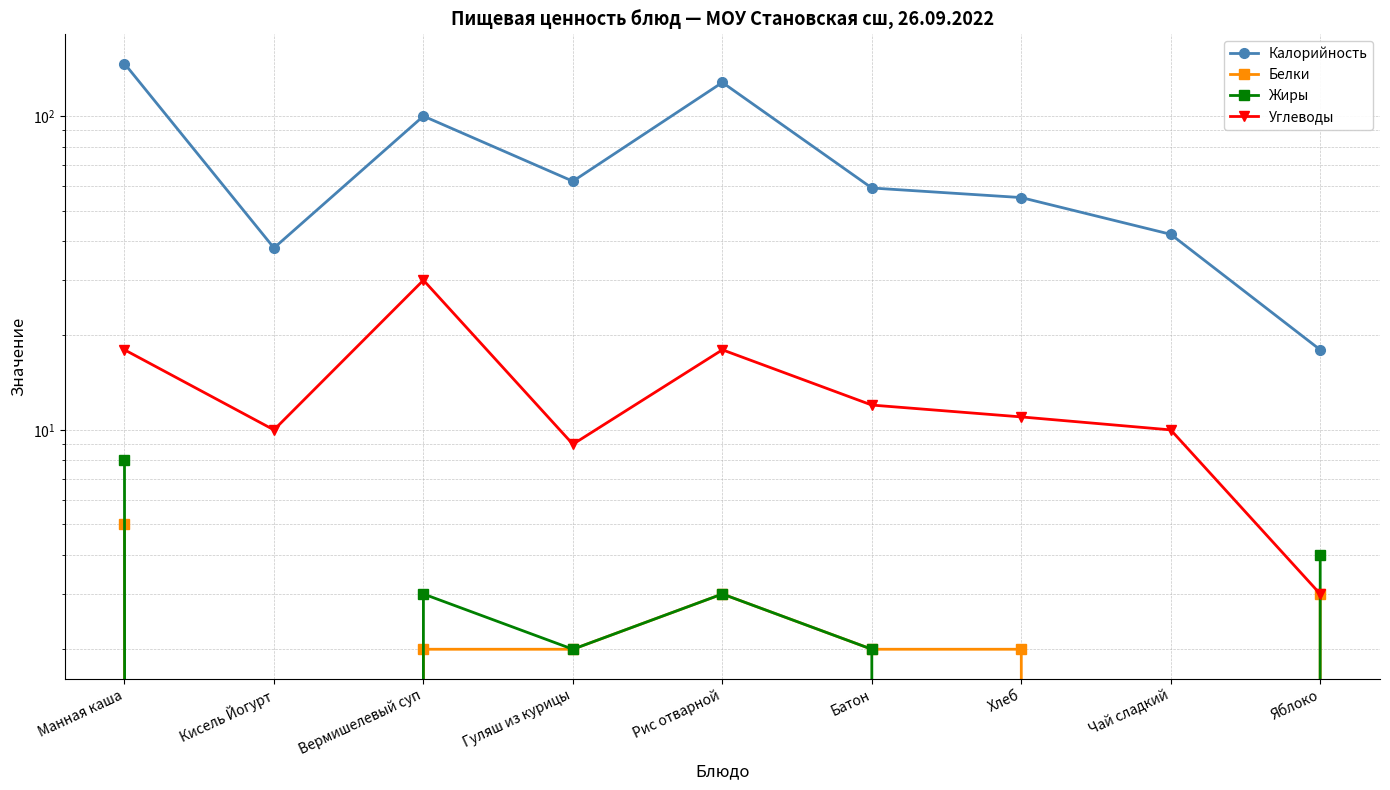

In Белки, how many points are higher than both neighbors (excluding endpoints)?

1